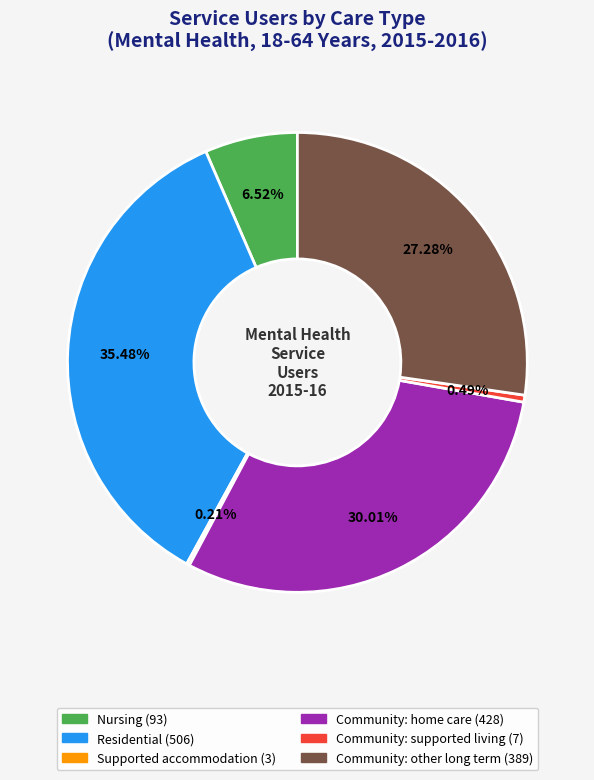

Does Community: other long term account for over 50% of the chart?

No